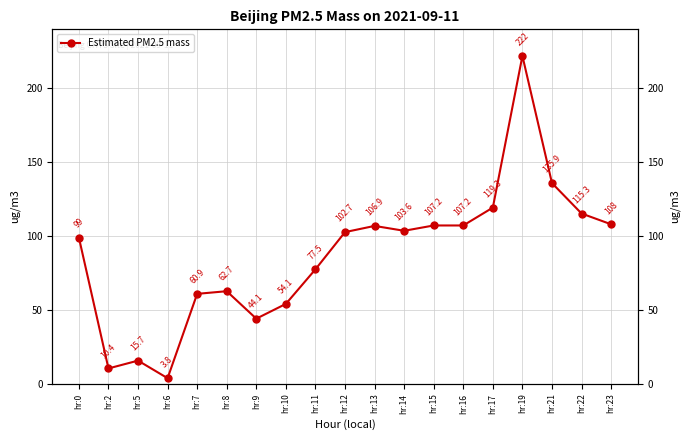

How many lines are shown in the chart?

1